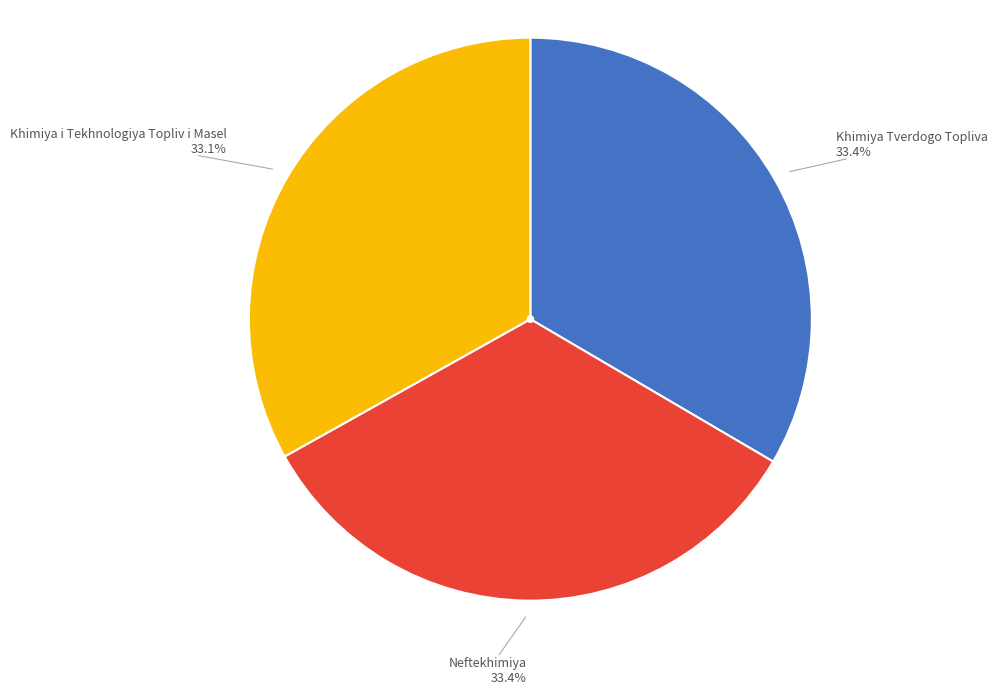

What portion of the pie excludes Neftekhimiya?

66.6%